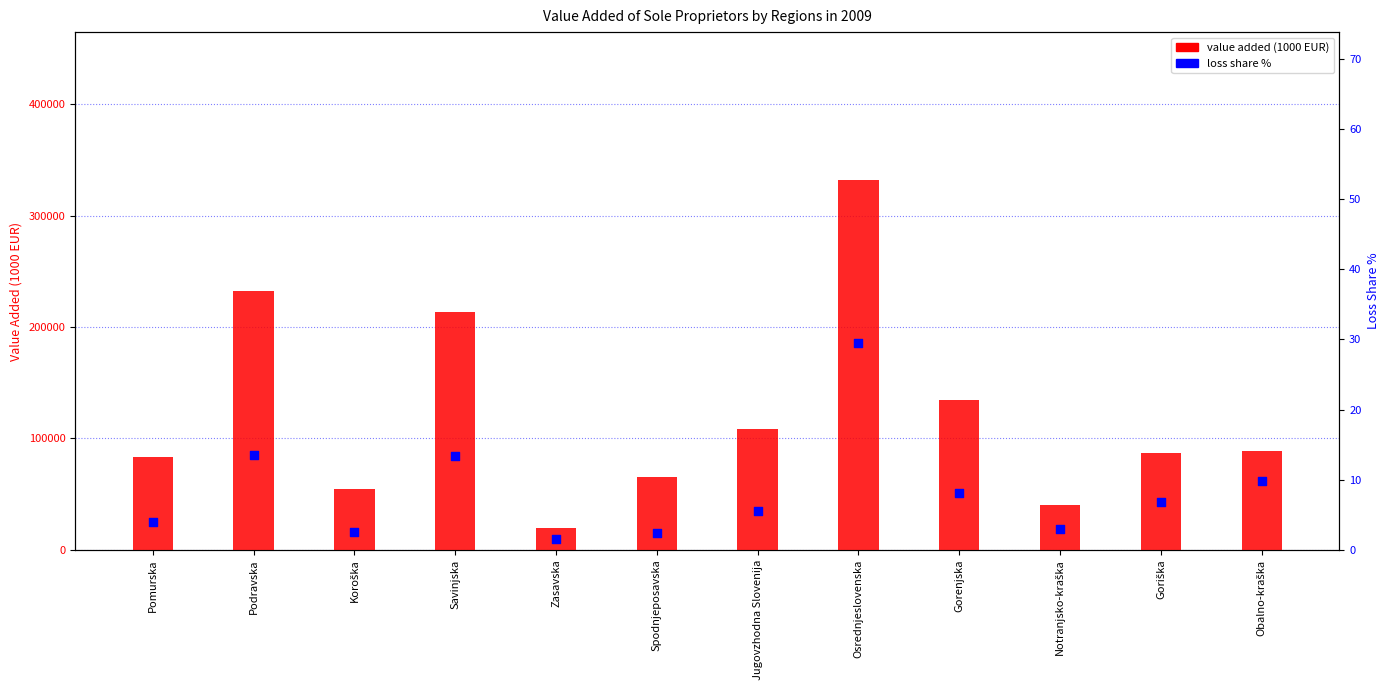

Which series contains the highest Y value?

value added (1000 EUR)